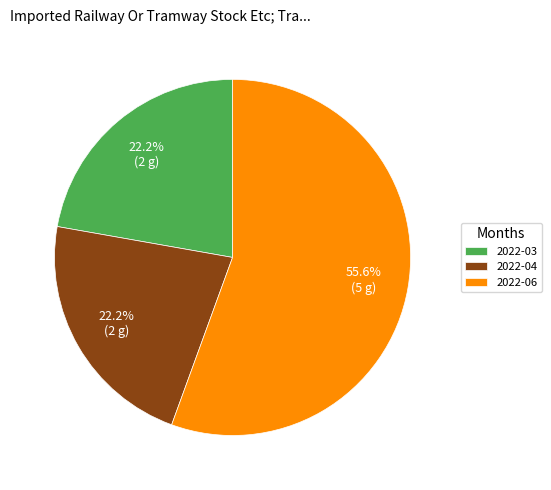

What is the largest slice in the pie chart?

2022-06